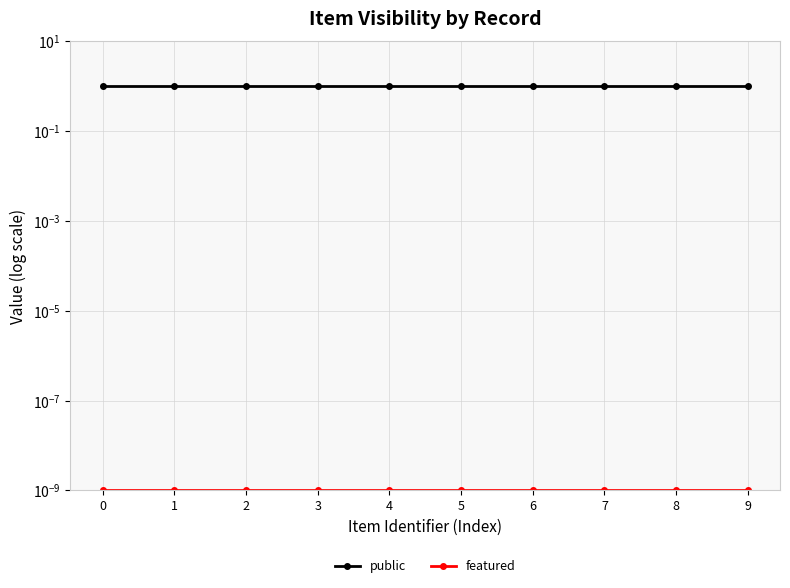

Is it true that featured equals 0.0 at 7?

True